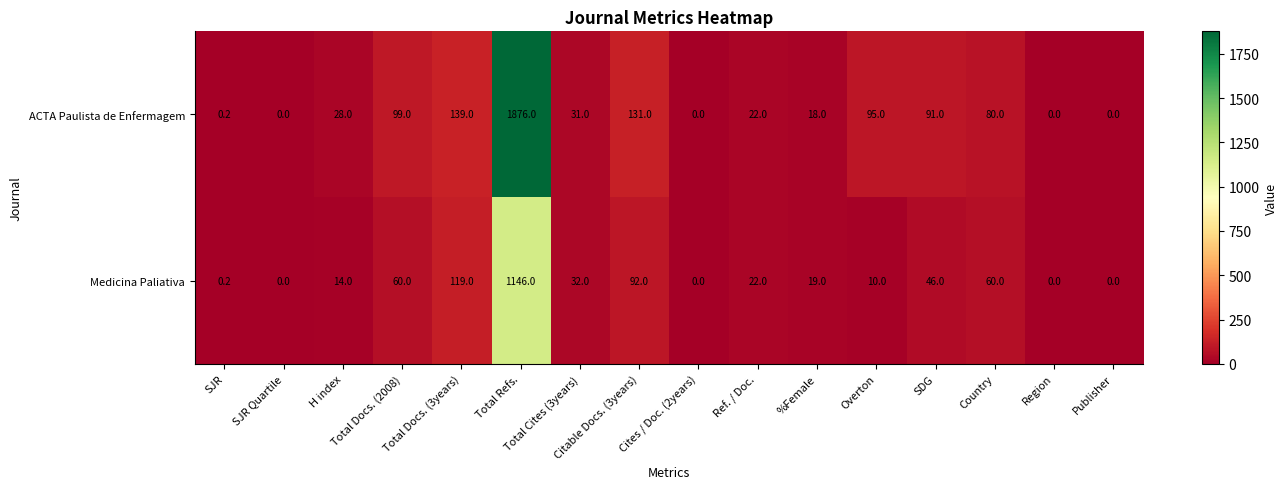

Rank the series by their maximum value, from highest to lowest.

ACTA Paulista de Enfermagem, Medicina Paliativa